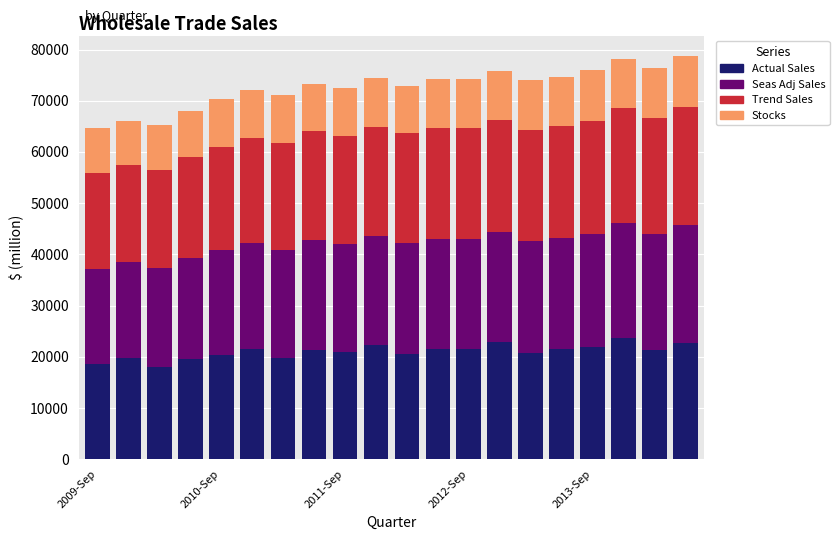

What is the average value of the Actual Sales series?

21081